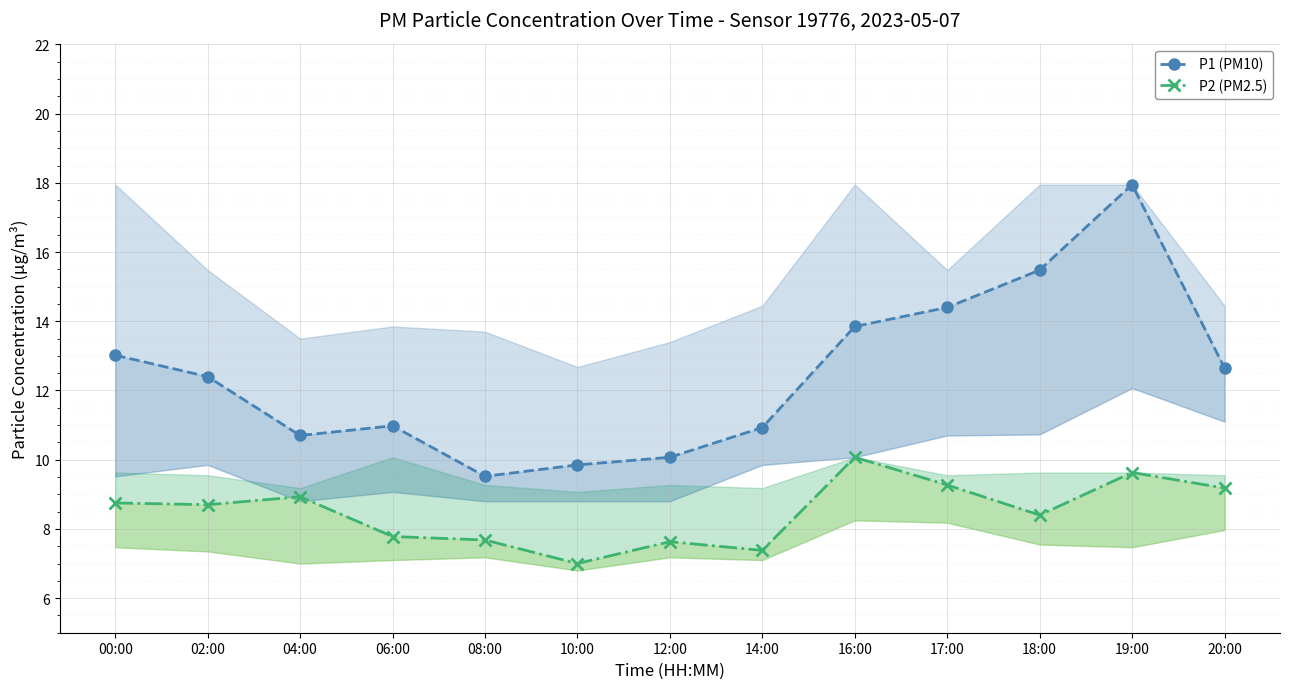

Is the value of P1 (PM10) at 17:00 greater than the value of P2 (PM2.5) at 12:00?

Yes